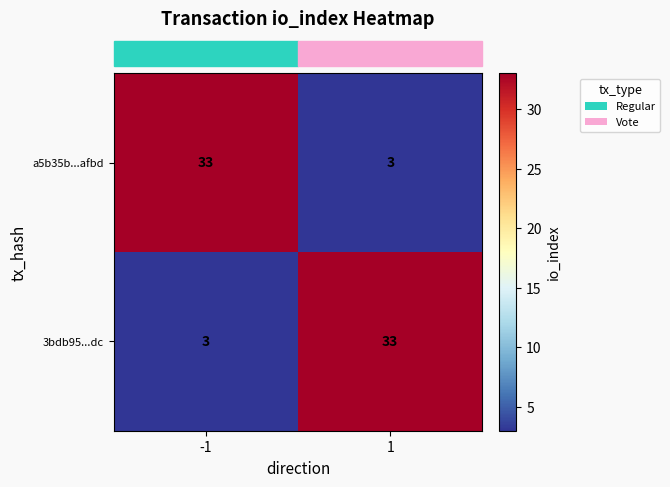

What is the difference between the highest and lowest values at 1?

30